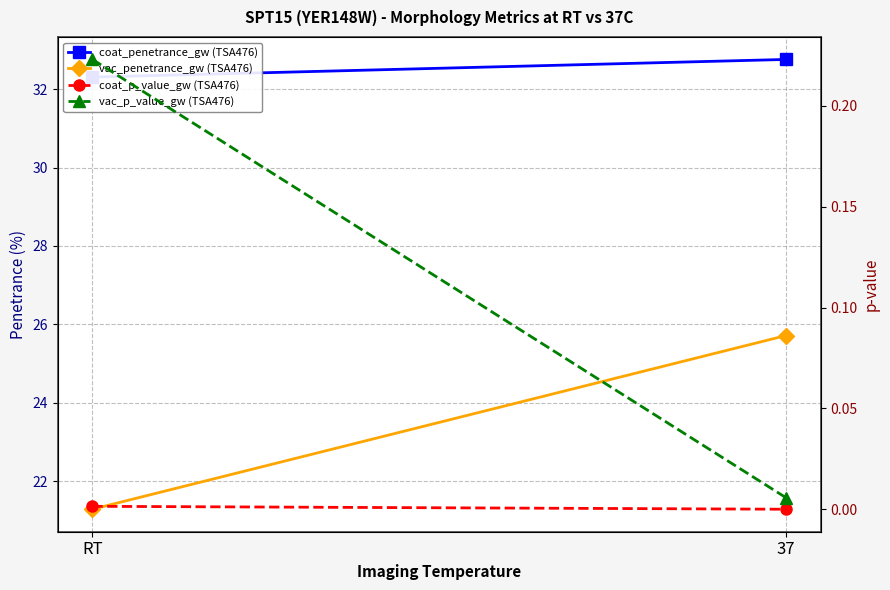

What are all the series names shown in the legend?

coat_penetrance_gw (TSA476), vac_penetrance_gw (TSA476), coat_p_value_gw (TSA476), vac_p_value_gw (TSA476)